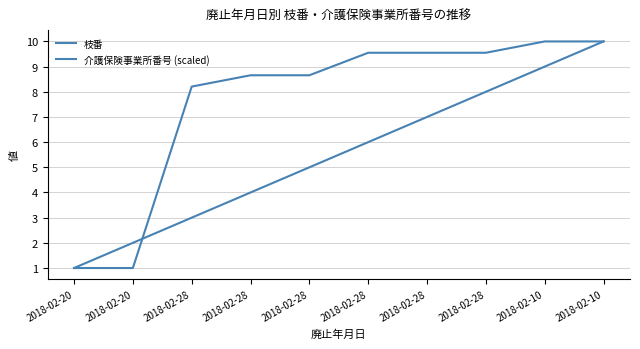

What is the difference between the highest and lowest values at 2018-02-28?

5.2